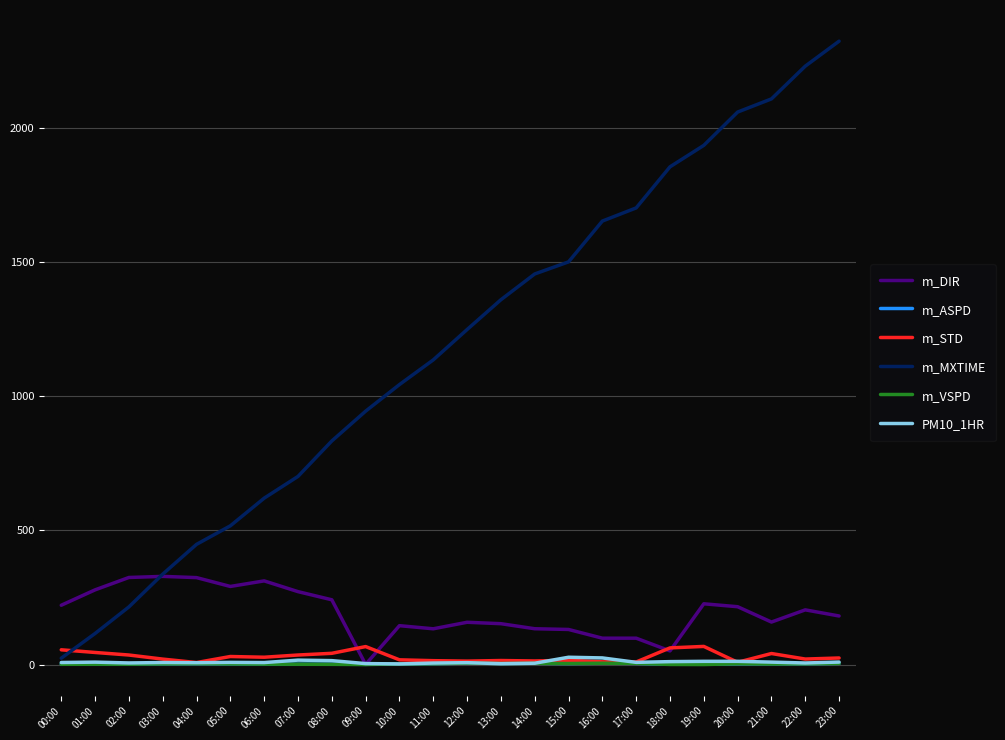

What value does the m_MXTIME series have at 15:00?

1500.0